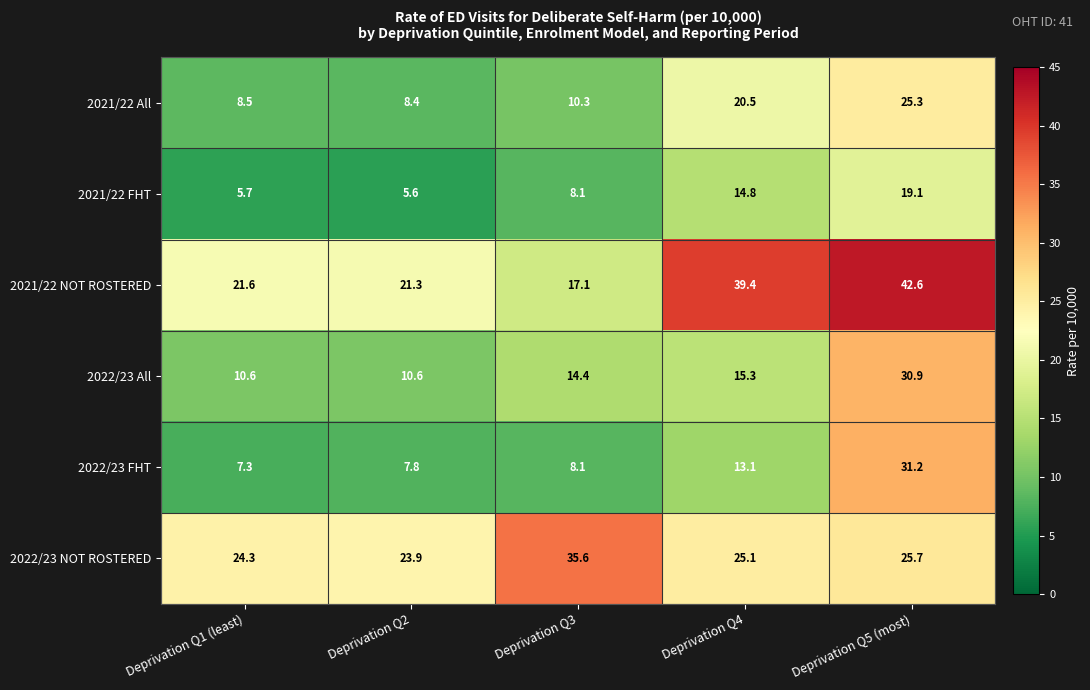

At which label does 2021/22 All first exceed 10?

Deprivation Q3